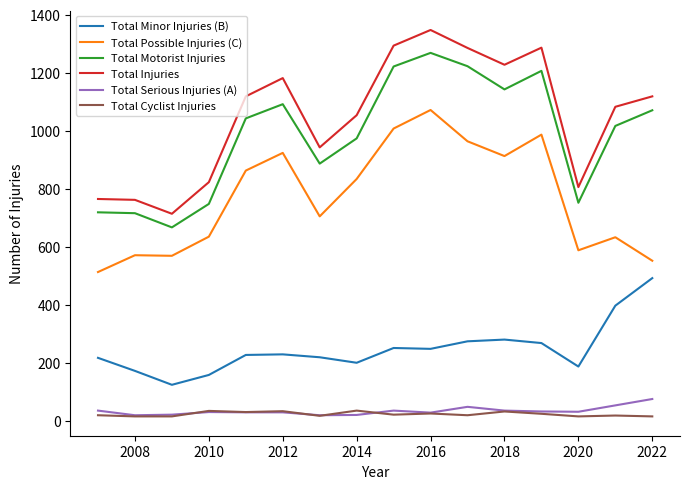

True or false: Total Cyclist Injuries and Total Possible Injuries (C) cross at least once.

False